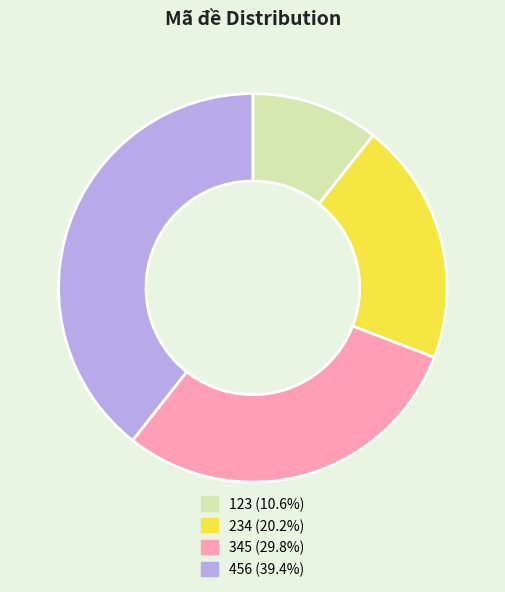

Which slice is the smallest?

123